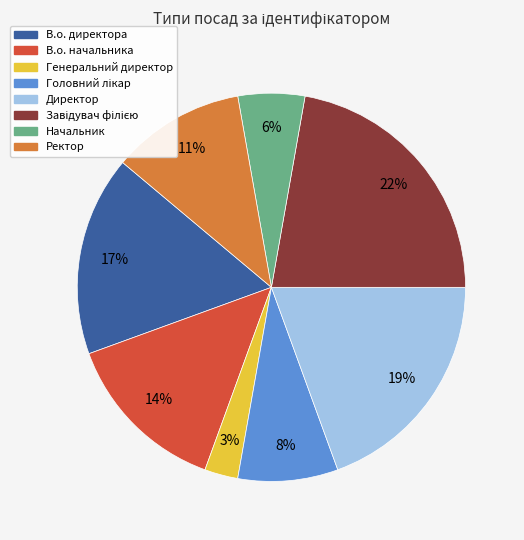

Which has a higher value, Директор or В.о. начальника?

Директор